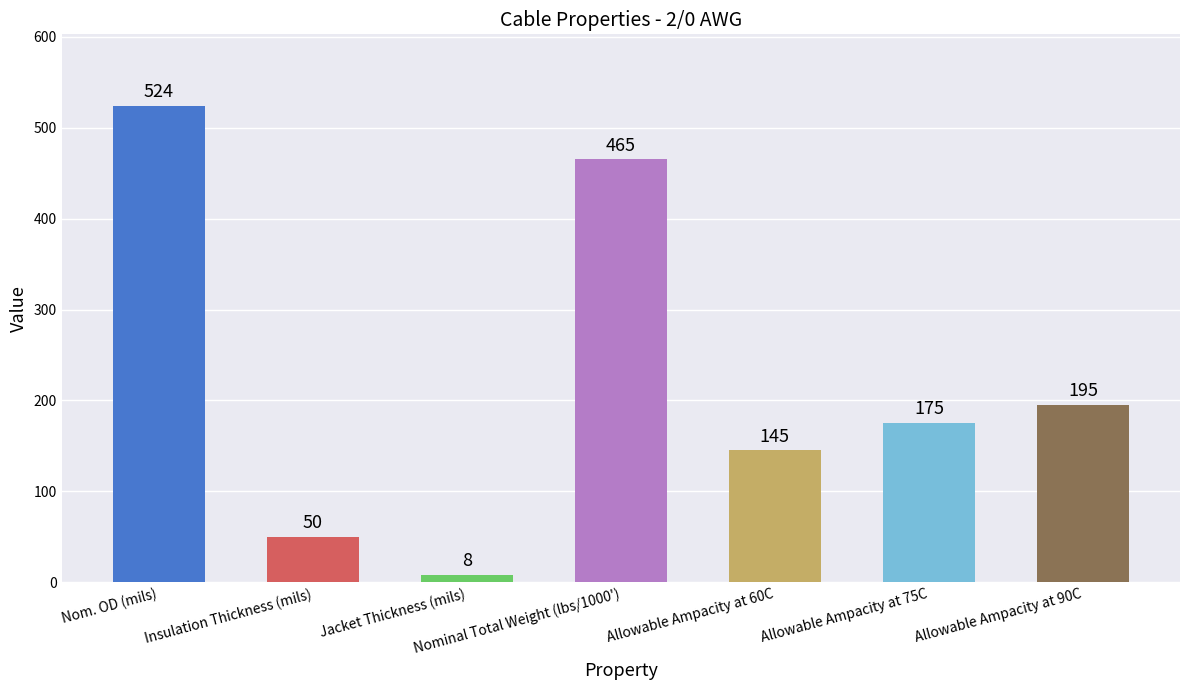

Which category has the lowest value across all series?

Jacket Thickness (mils)